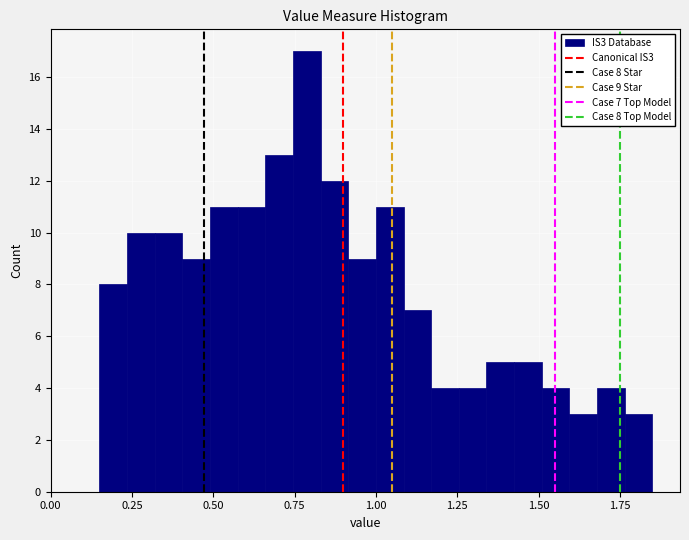

Around what value on the x-axis is the tallest bar? Give the approximate position of its centre, as read against the axis.

0.80